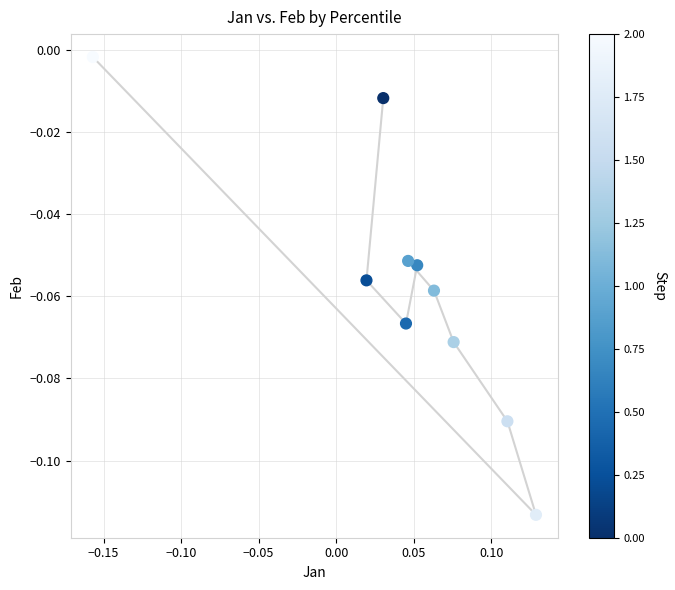

What is the range of X values (max minus min)?

0.3